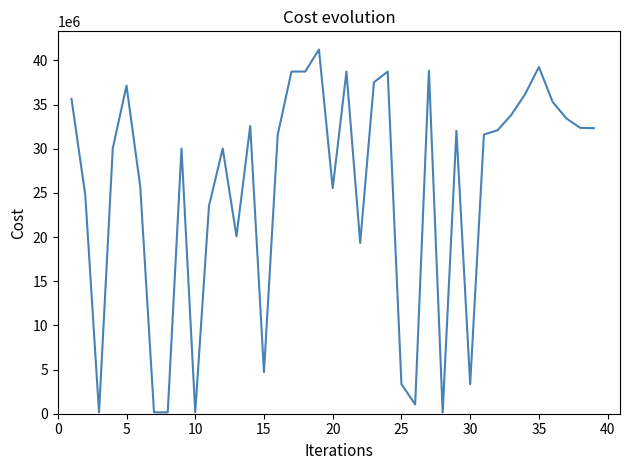

What is the difference between the maximum and minimum values?

41096628